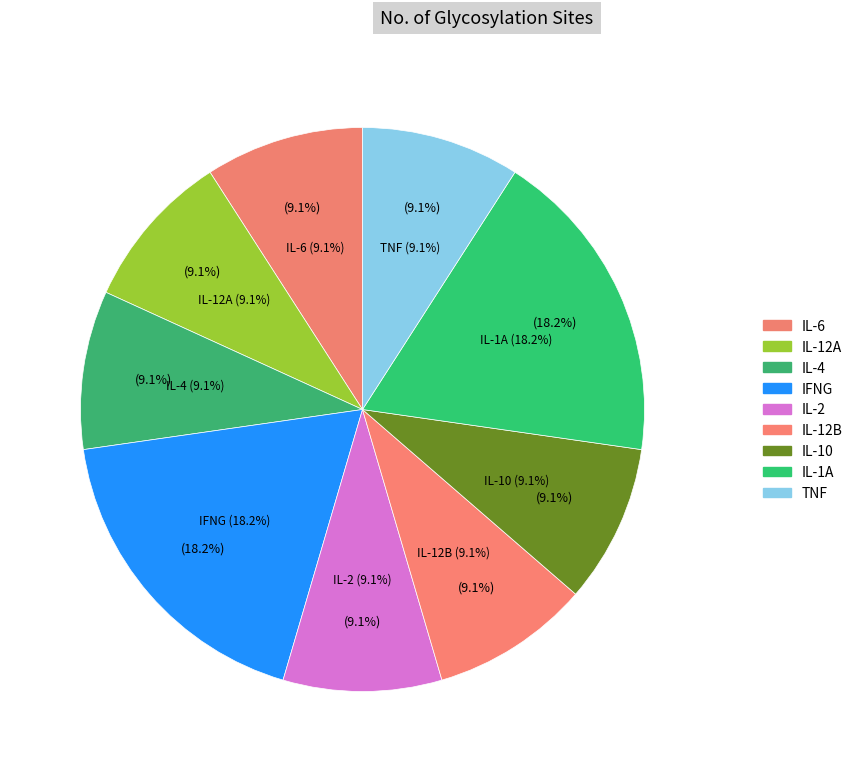

To the nearest percent, what is the combined percentage of Interleukin-10 and Interleukin-2?

18%